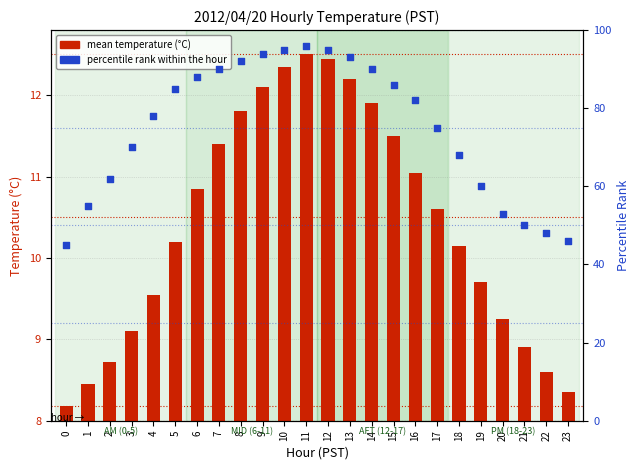

At how many categories does at least one series exceed 34?

24